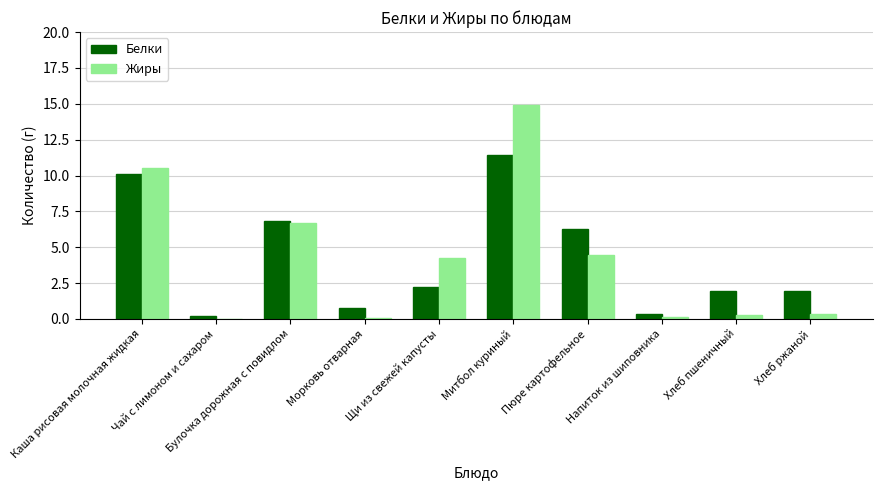

Which series has the widest spread of values?

Жиры